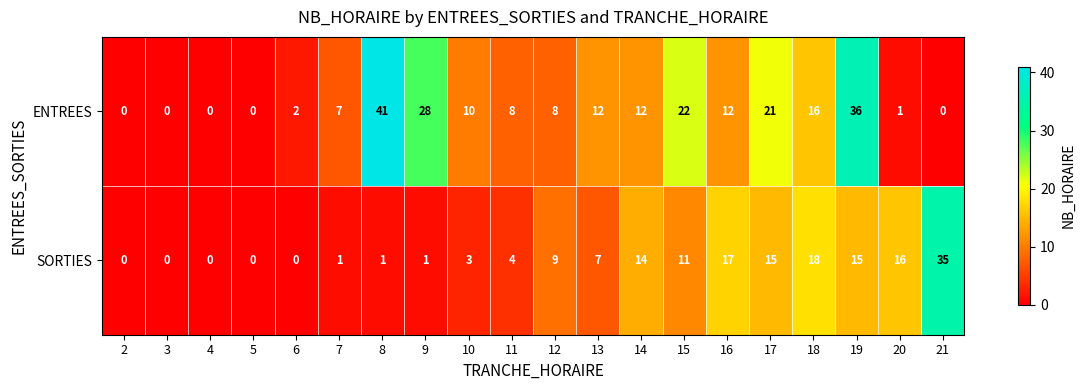

Which series changed the most between 2 and 12?

SORTIES